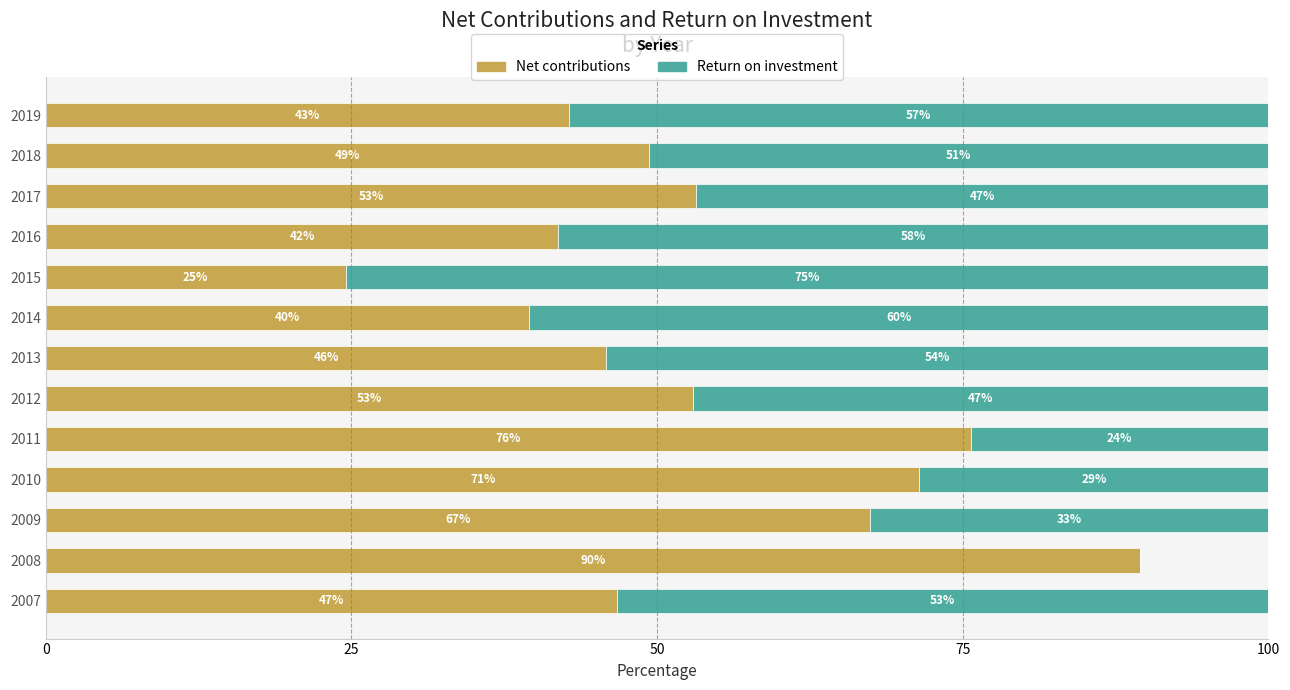

What are all the series names shown in the legend?

Net contributions, Return on investment